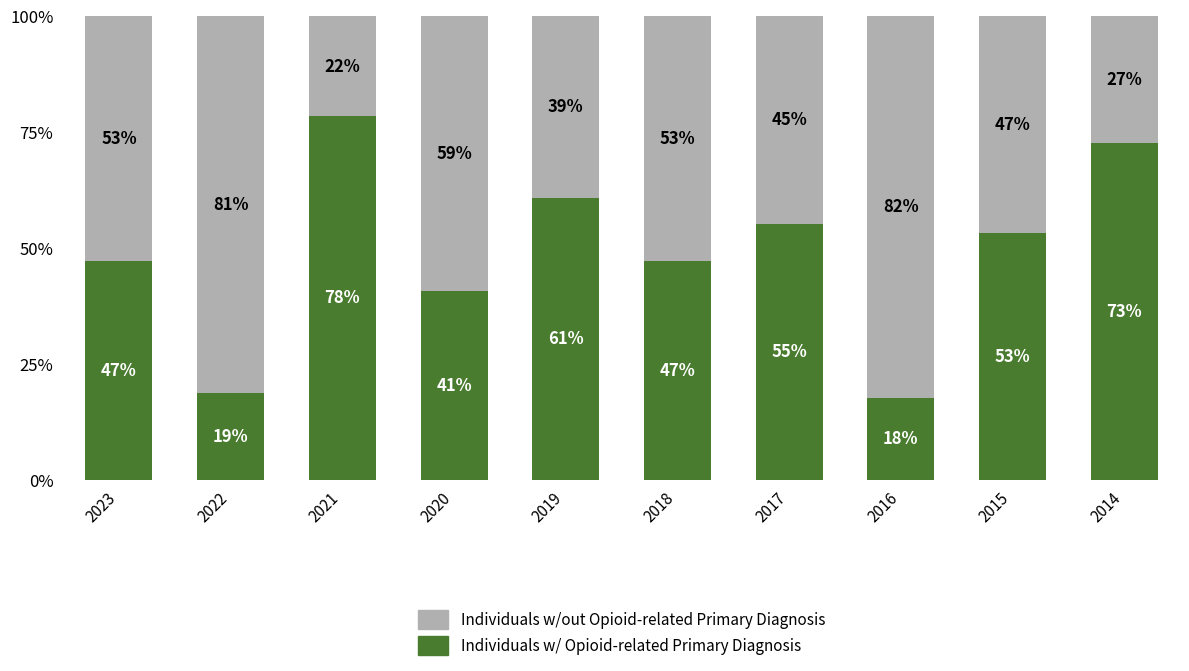

What value does the Individuals w/ Opioid-related Primary Diagnosis series have at 2019?

60.9